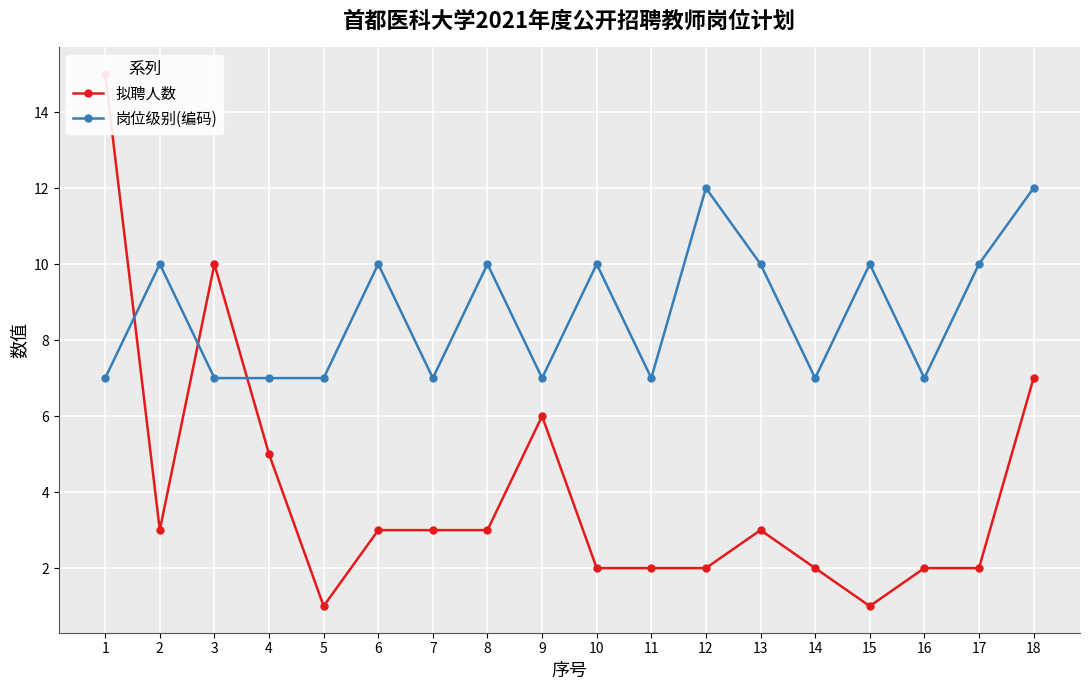

What value does the 岗位级别(编码) series have at 12?

12